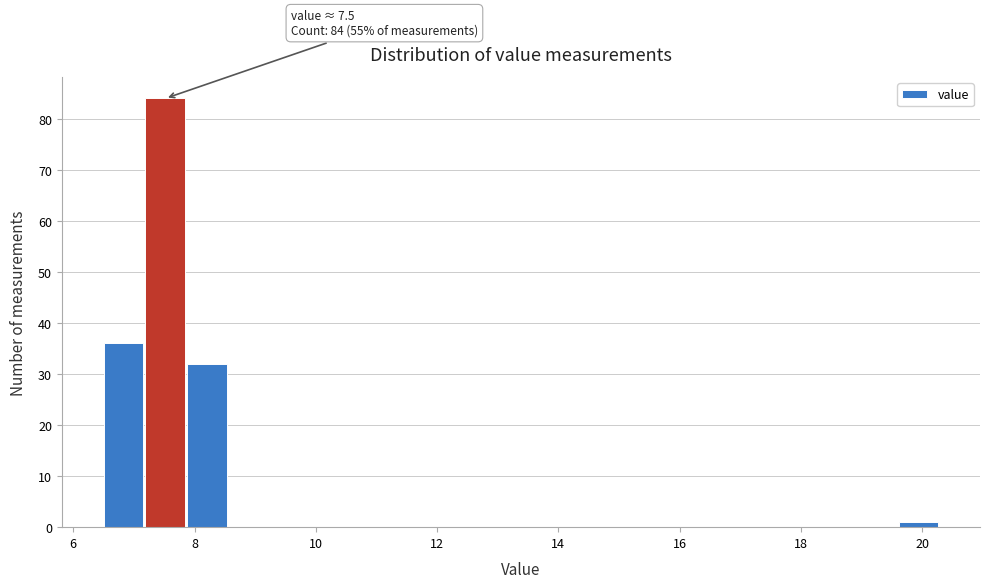

Around what value on the x-axis is the tallest bar? Give the approximate position of its centre, as read against the axis.

7.6